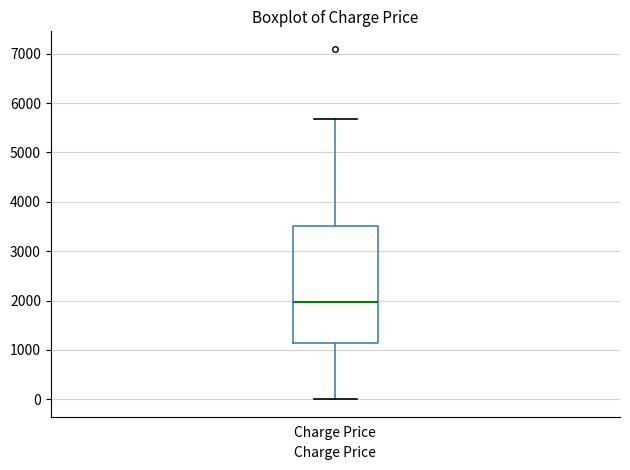

Where does the lower whisker of the box for Charge Price end on the y-axis? The values are not printed on the chart, so give them approximately, as read against the axis.

0